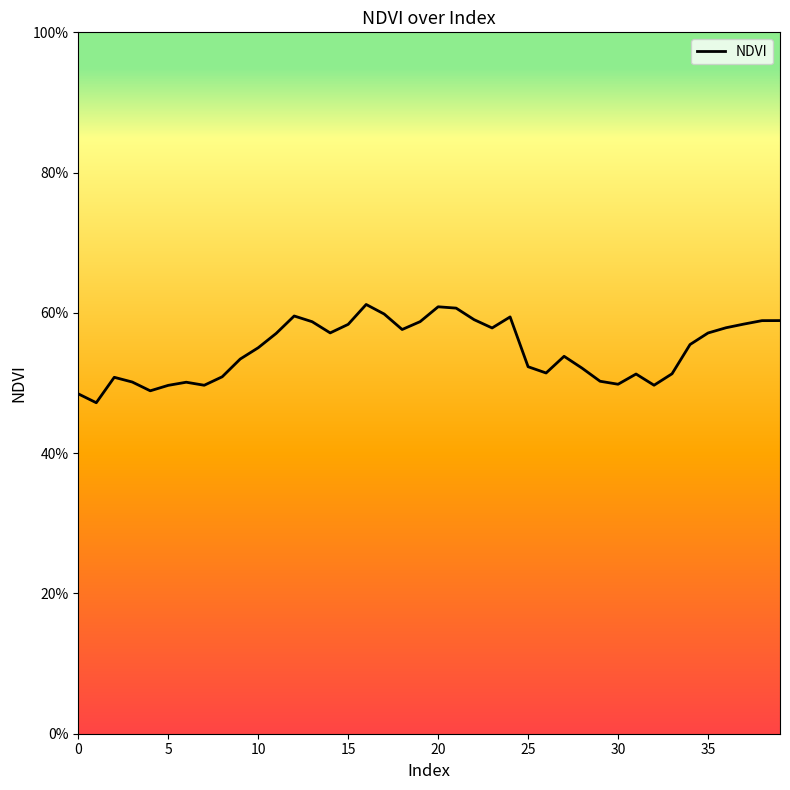

Count the values in the range 0 to 1.

40